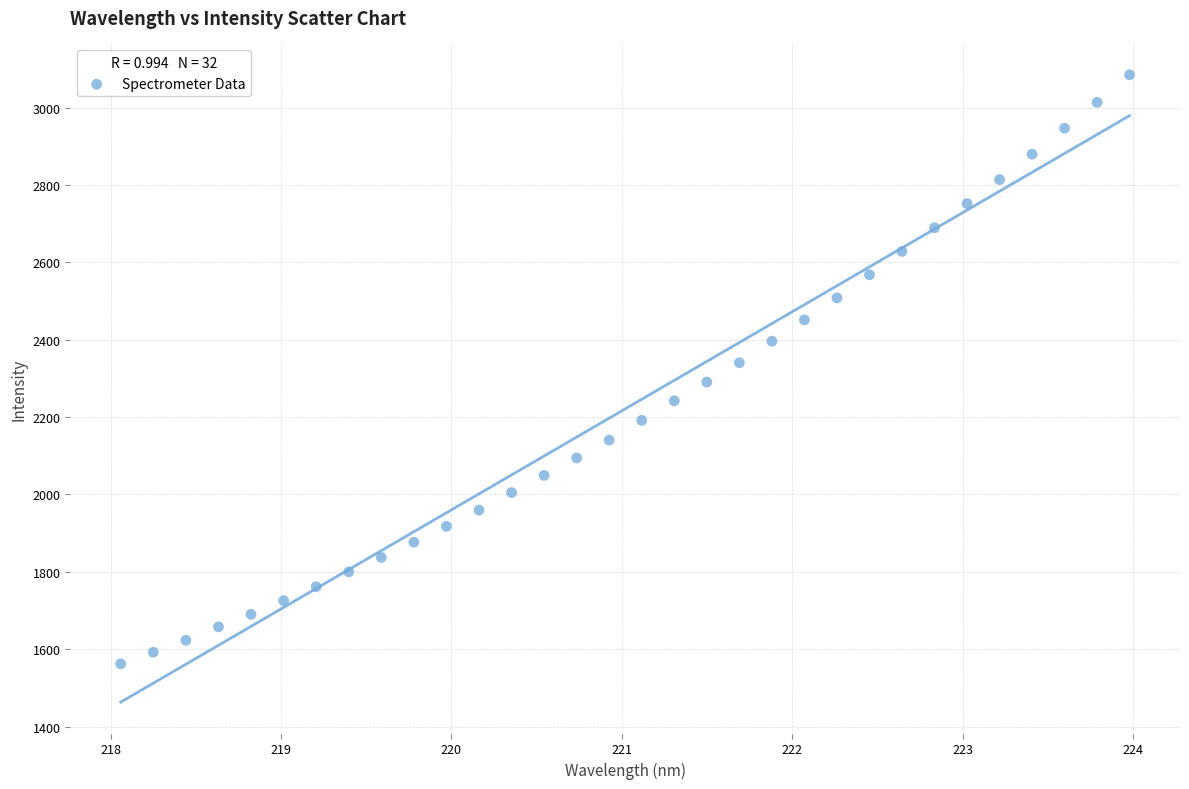

What is the range of Y values (max minus min)?

1522.8